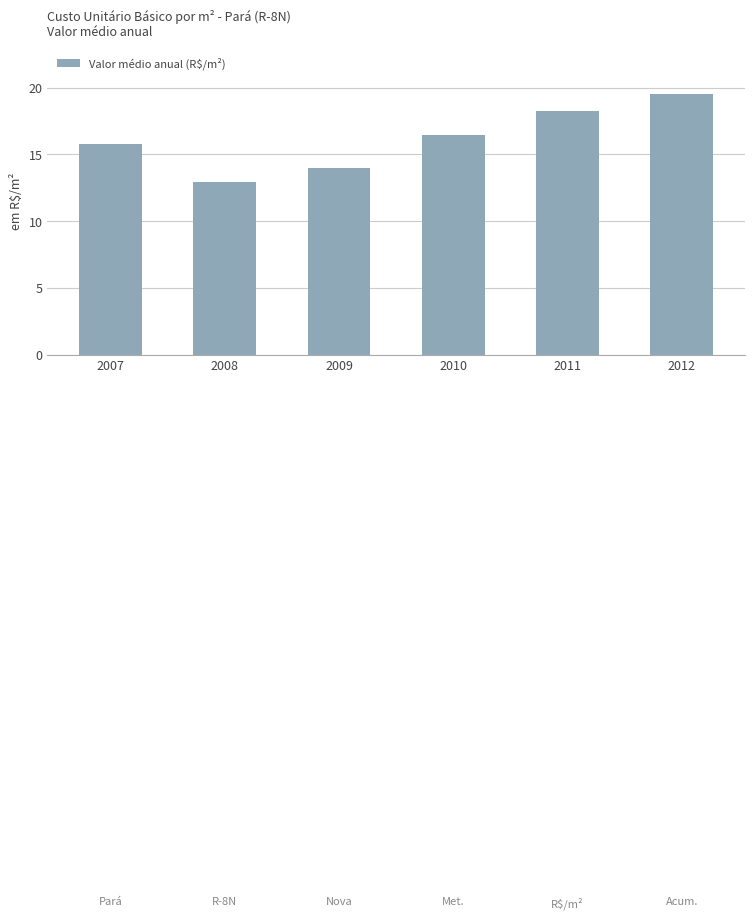

What value does the data have at 2007?

15.8